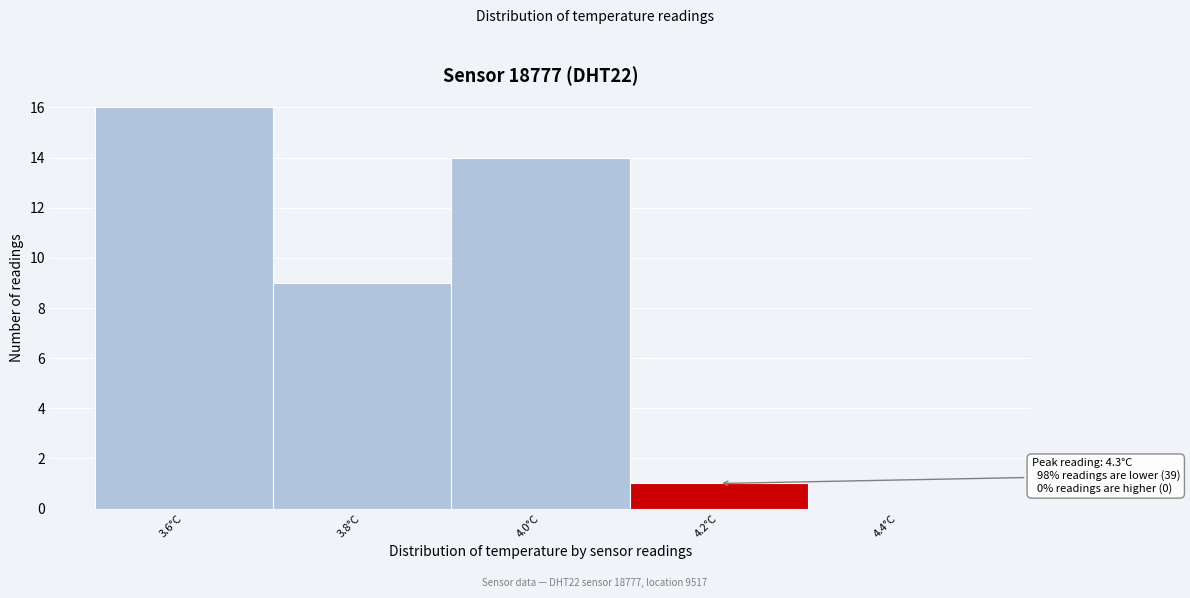

Reading left to right, what are all the values shown in this chart?

3.6°C=16	3.8°C=9	4.0°C=14	4.2°C=1	4.4°C=0